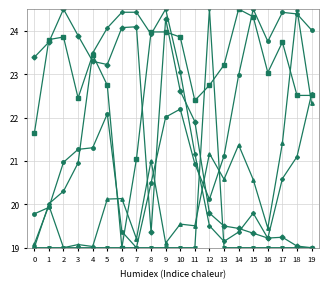

What is the spread (max minus min) of values at 11?

3.4